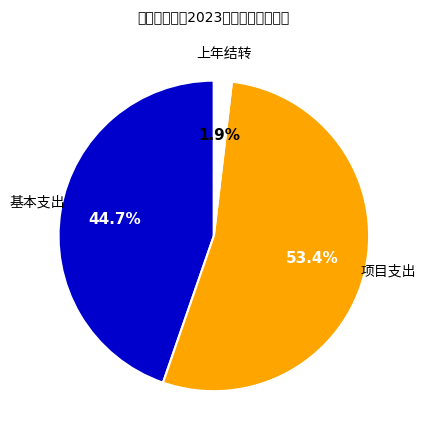

To the nearest percent, what is the average slice percentage?

33%